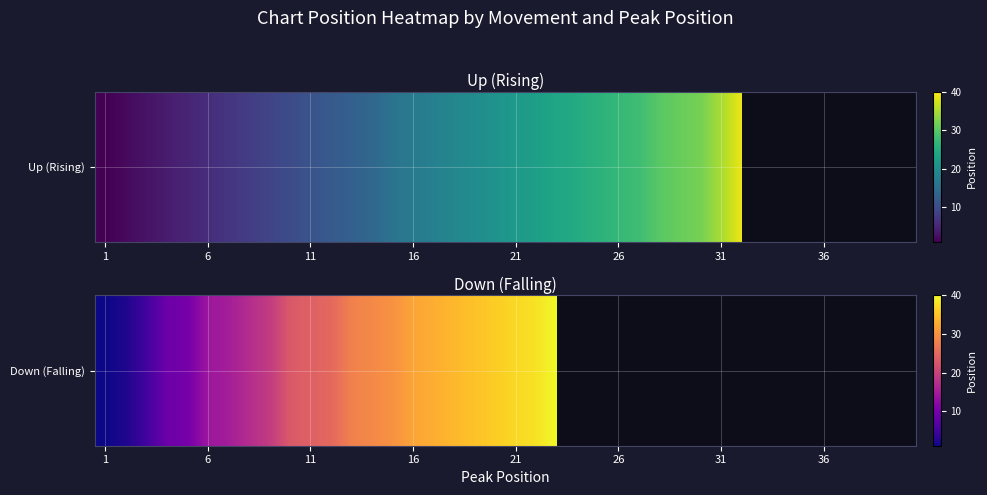

Which label corresponds to the smallest value in the chart?

1